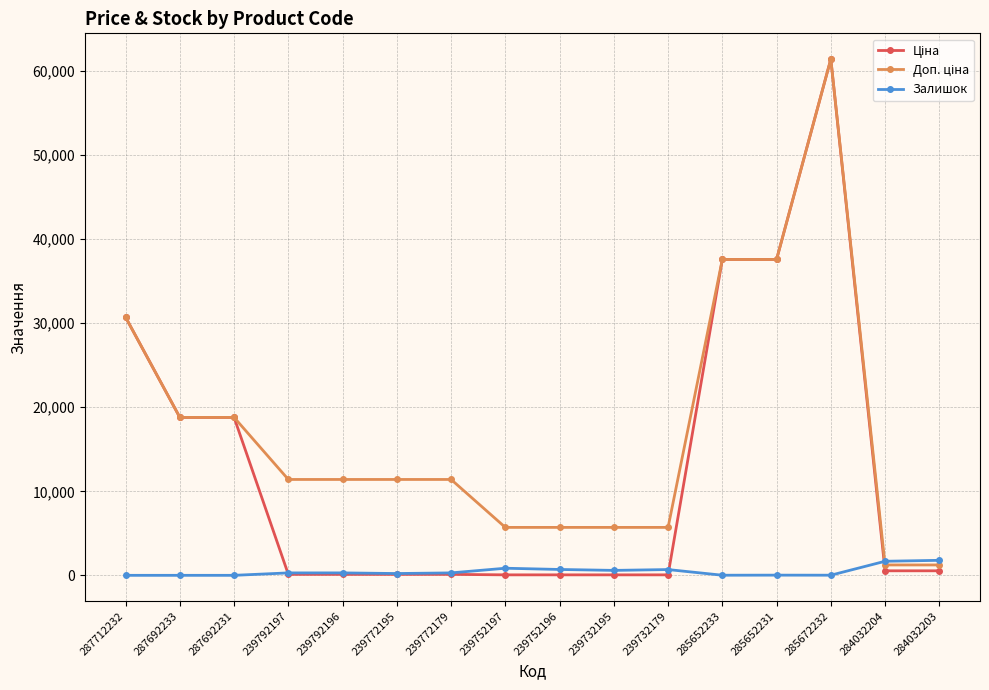

At which category does the chart reach its peak across all series?

285672232